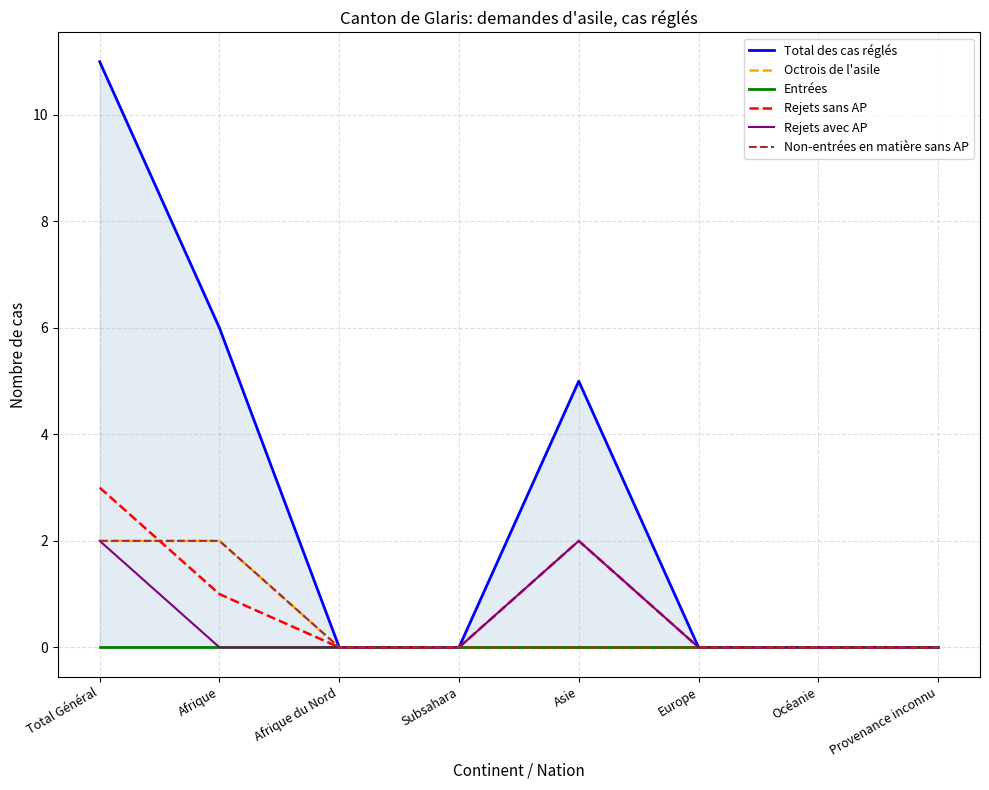

How many positive values does the Total des cas réglés series have?

3